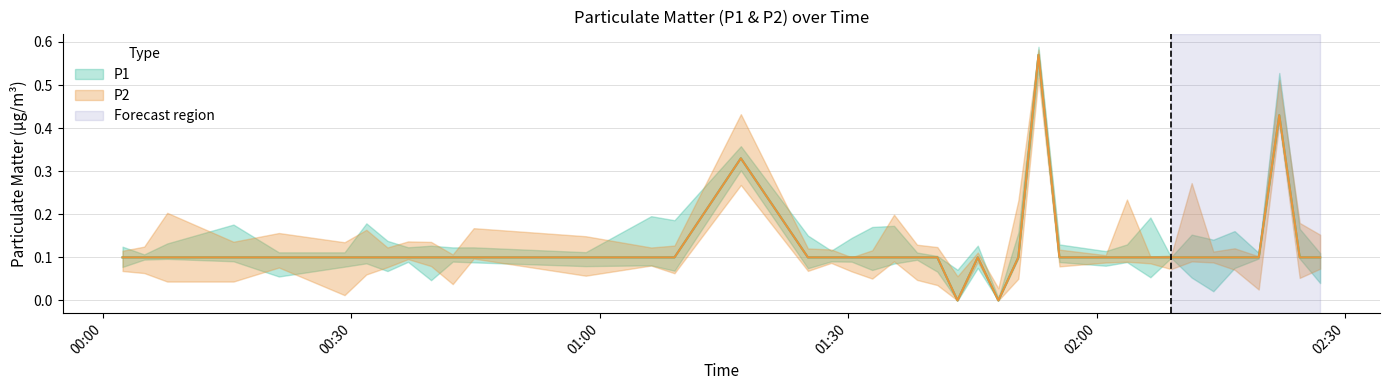

True or false: P1 and P2 cross at least once.

False